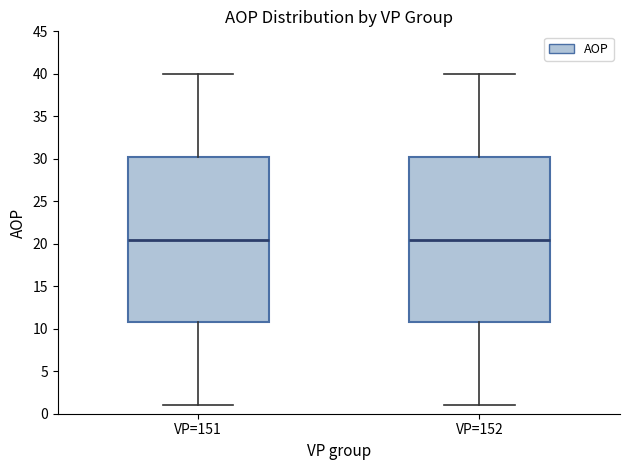

Reading left to right, read every box against the y-axis: the position of its median line, the range the box covers, and the ends of its whiskers. The values are not printed on the chart, so give them approximately, as read against the axis.

VP=151: median 20.5, box 11.0 to 30.5, whiskers 1.0 to 40.0
VP=152: median 20.5, box 11.0 to 30.5, whiskers 1.0 to 40.0